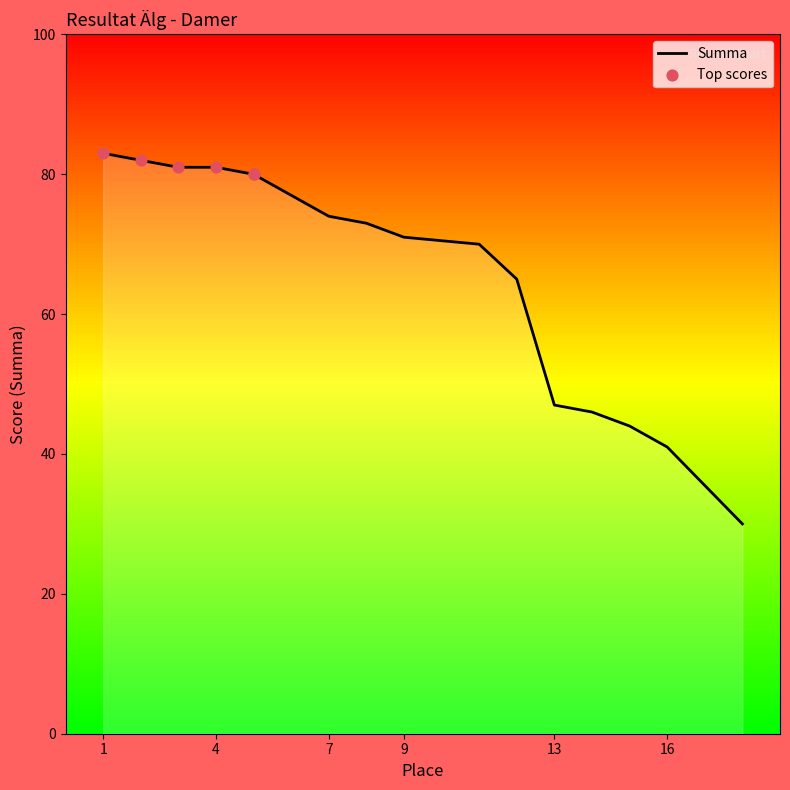

What is the change in value from 7 to 11?

-4